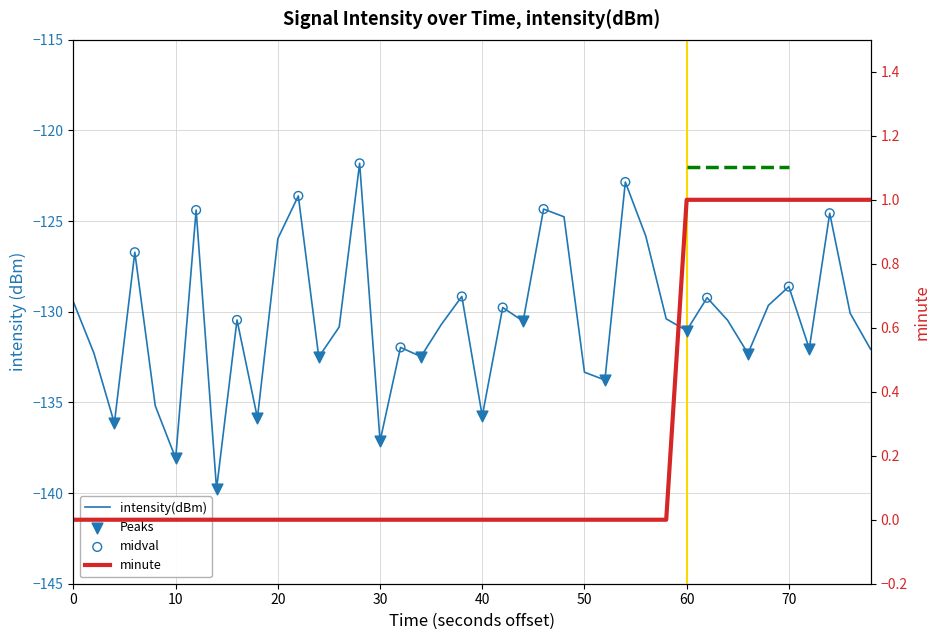

At how many categories does at least one series exceed -65?

40